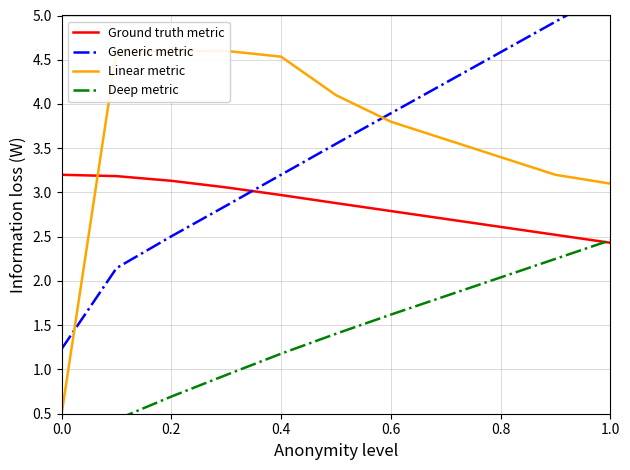

What are all the series names shown in the legend?

Ground truth metric, Generic metric, Linear metric, Deep metric